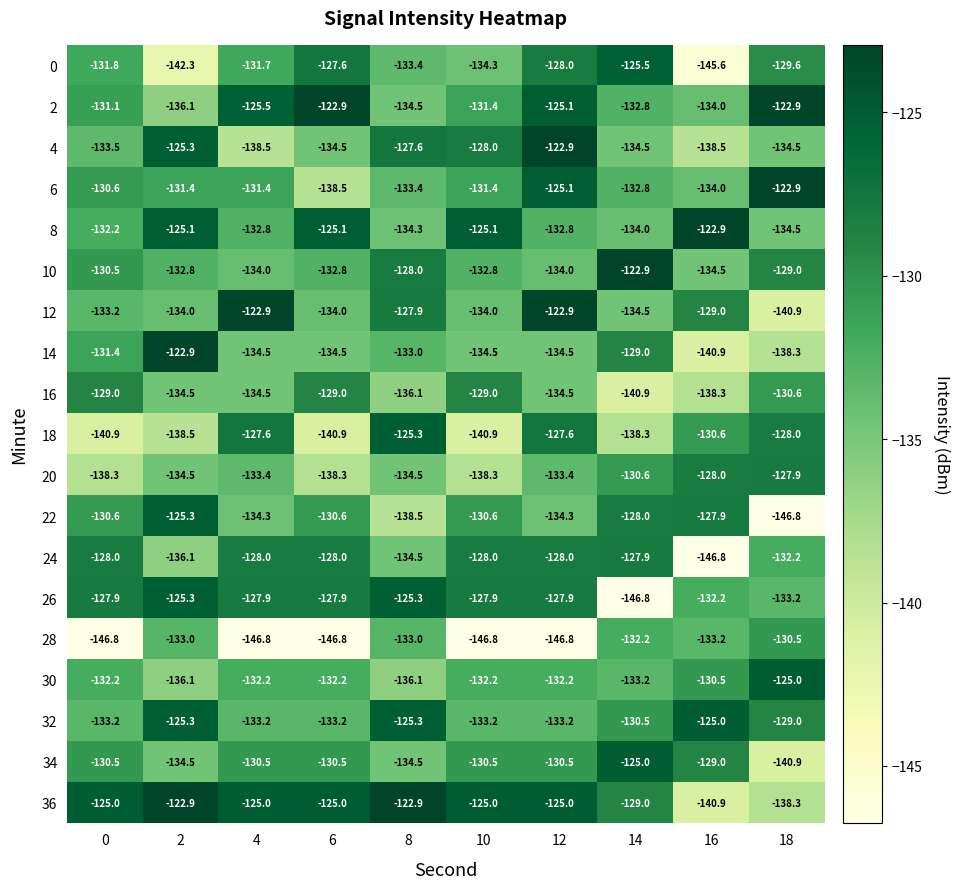

What is the approximate value of 26 at 10?

-127.9